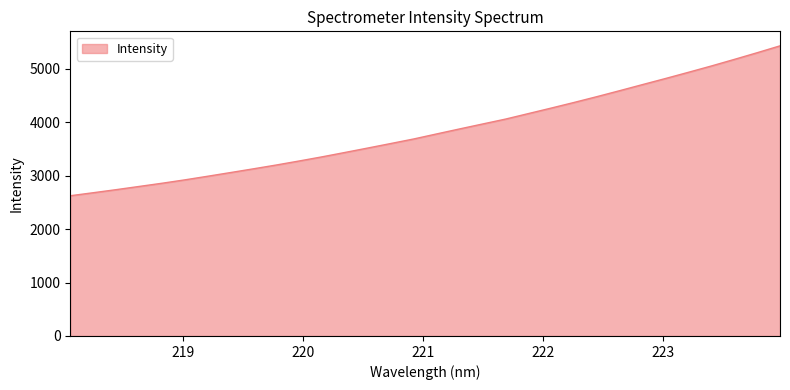

What is the maximum value shown in the chart?

5432.6